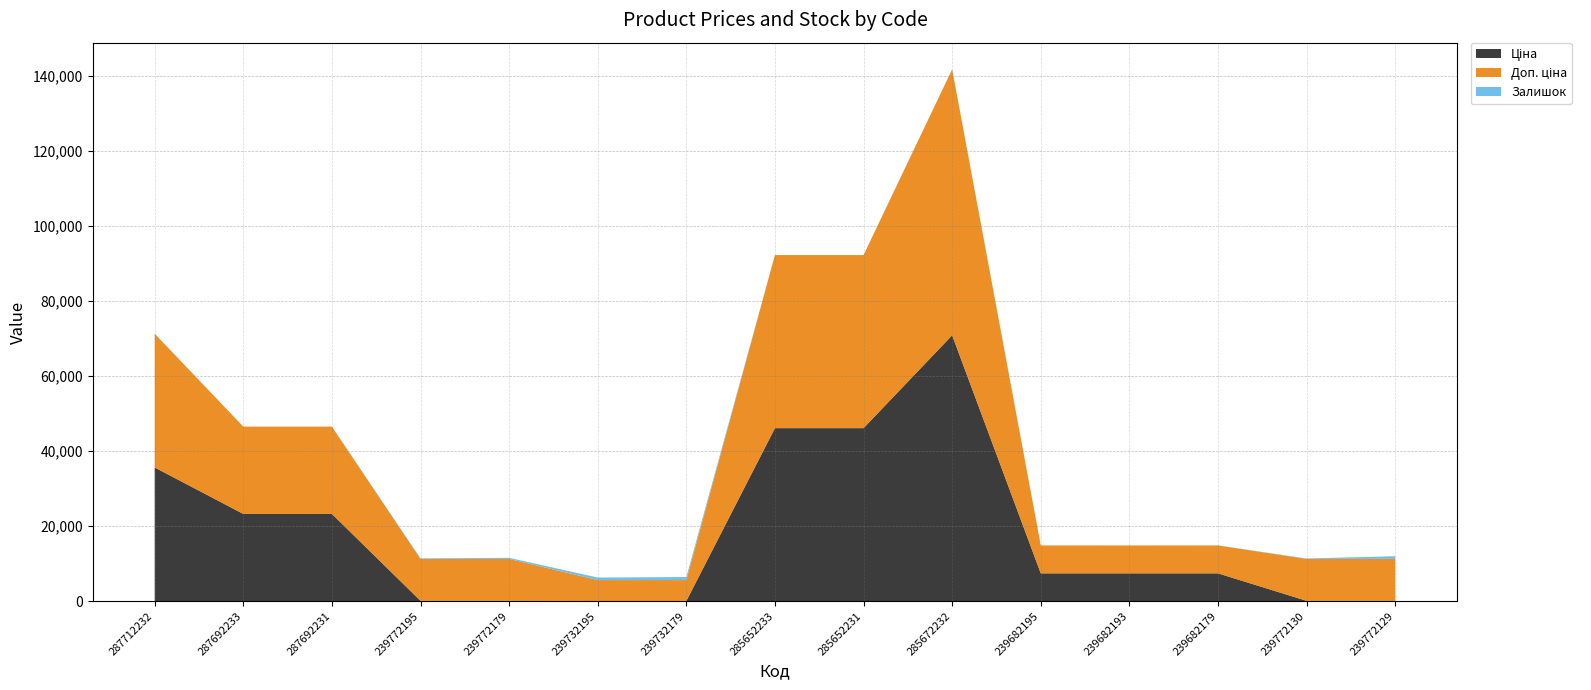

Reading right to left, list all the values displayed in this chart.

Ціна: 111.7	111.7	7436.2	7436.2	7436.2	70906.0	46143.9	46143.9	55.9	55.9	111.7	111.7	23278.2	23278.2	35659.4
Доп. ціна: 11169.0	11169.0	7436.2	7436.2	7436.2	70906.0	46143.9	46143.9	5585.0	5585.0	11169.0	11169.0	23278.2	23278.2	35659.4
Залишок: 730.0	118.0	20.0	0.0	16.0	16.0	24.0	16.0	811.0	670.0	300.0	160.0	0.0	0.0	0.0